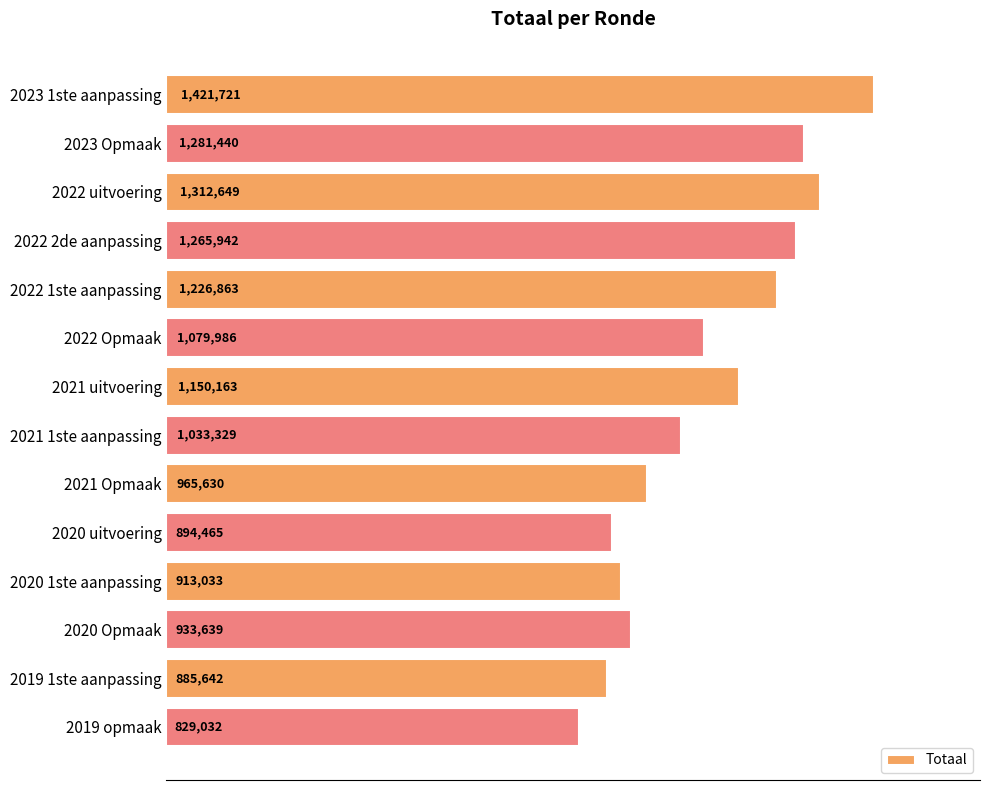

List the labels in order of value, smallest first.

2019 opmaak, 2019 1ste aanpassing, 2020 uitvoering, 2020 1ste aanpassing, 2020 Opmaak, 2021 Opmaak, 2021 1ste aanpassing, 2022 Opmaak, 2021 uitvoering, 2022 1ste aanpassing, 2022 2de aanpassing, 2023 Opmaak, 2022 uitvoering, 2023 1ste aanpassing